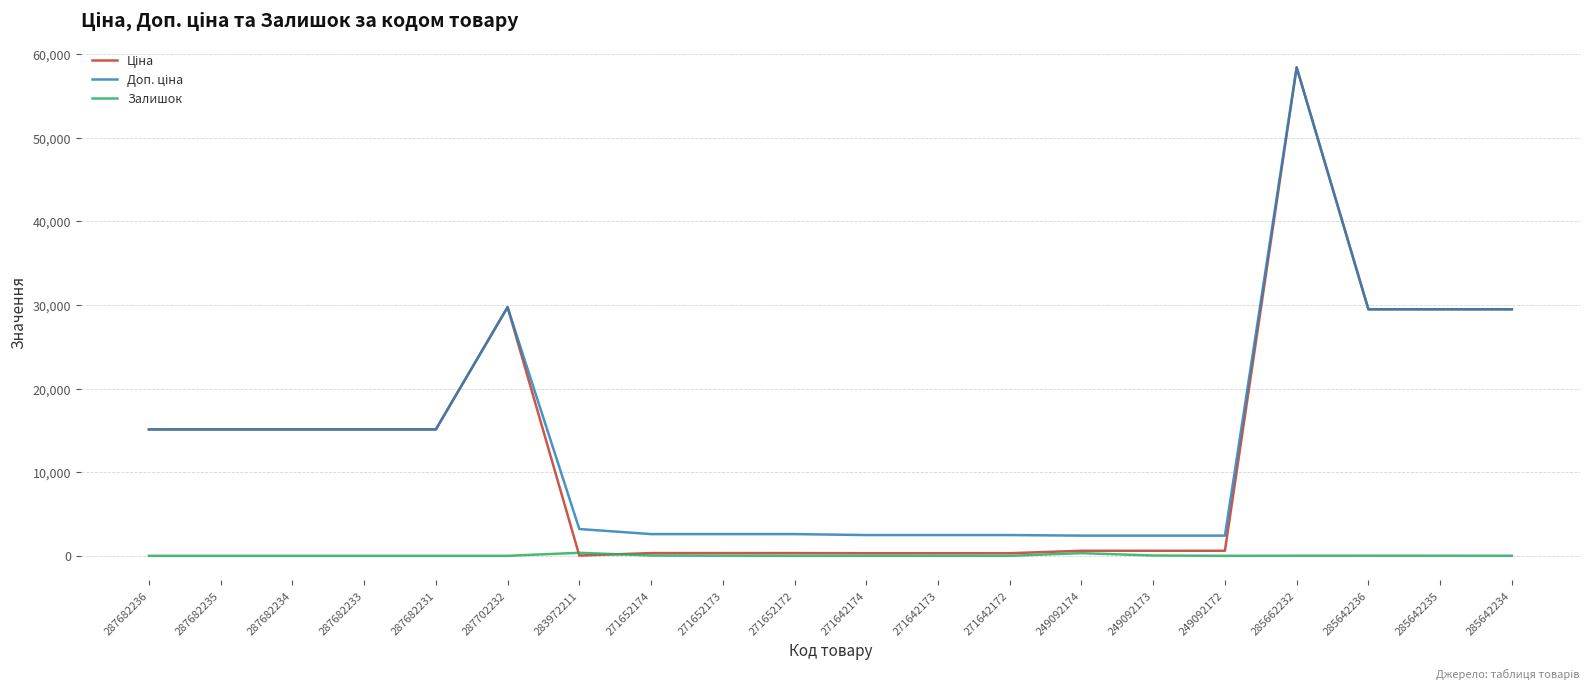

What is the total value across all series at 287682231?

30240.0